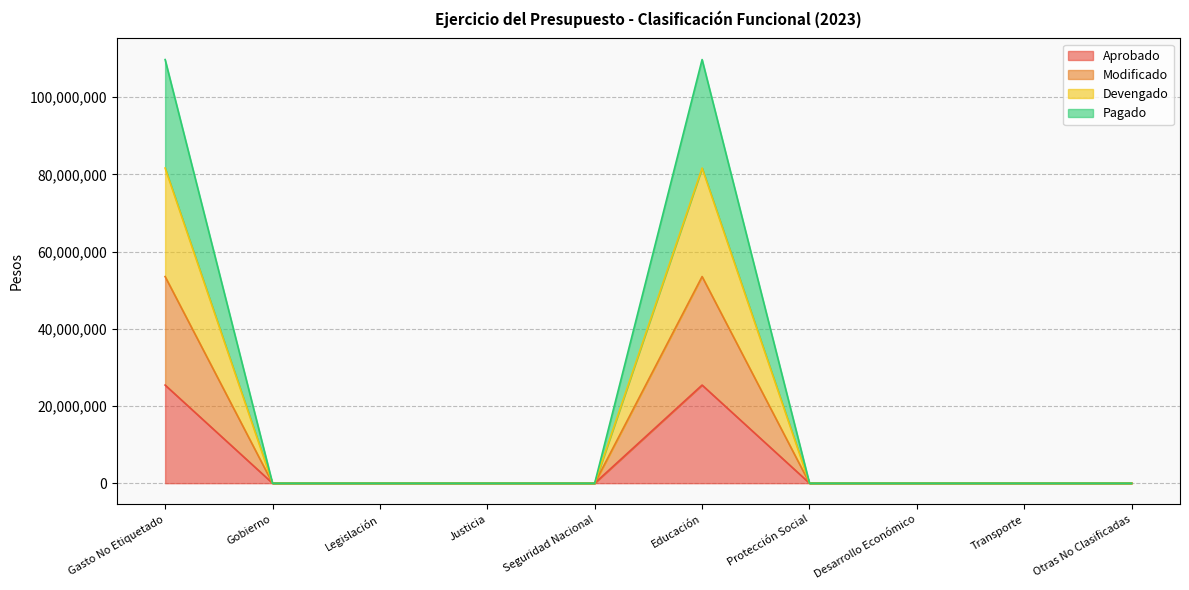

Rank the categories by Modificado value from highest to lowest.

Gasto No Etiquetado, Educación, Gobierno, Legislación, Justicia, Seguridad Nacional, Protección Social, Desarrollo Económico, Transporte, Otras No Clasificadas